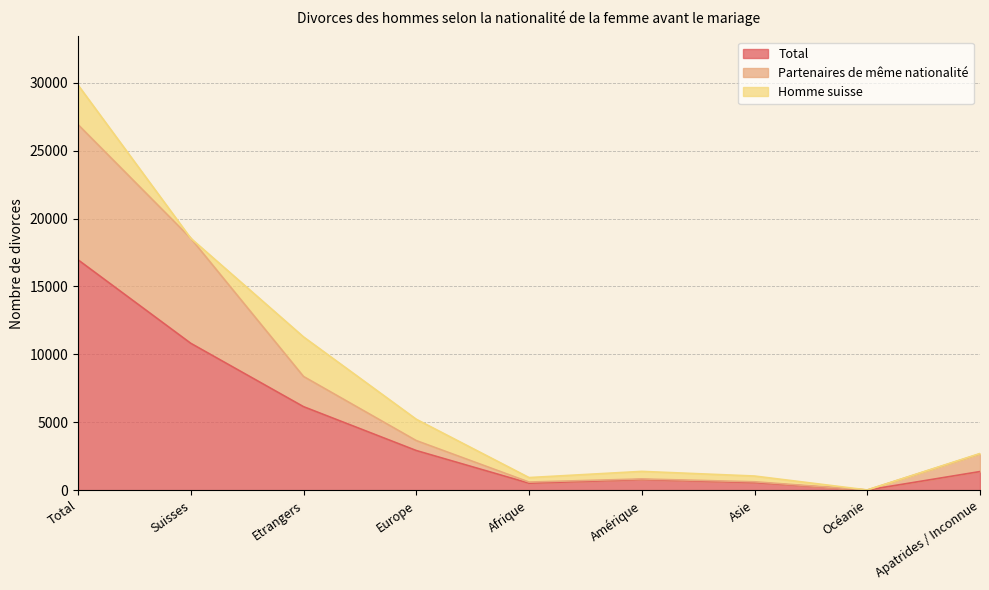

What is the maximum value for Total?

16960